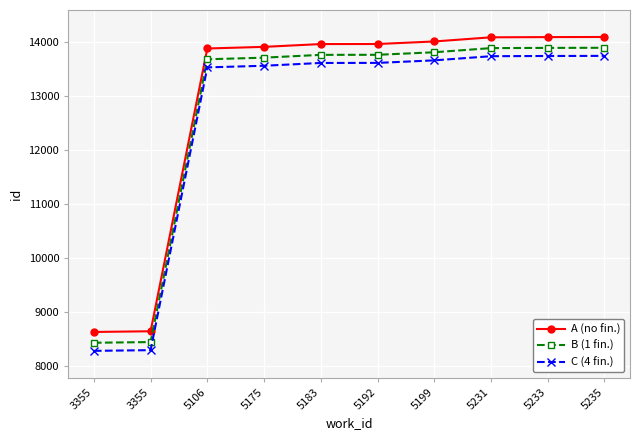

How many categories are shown in the chart?

10